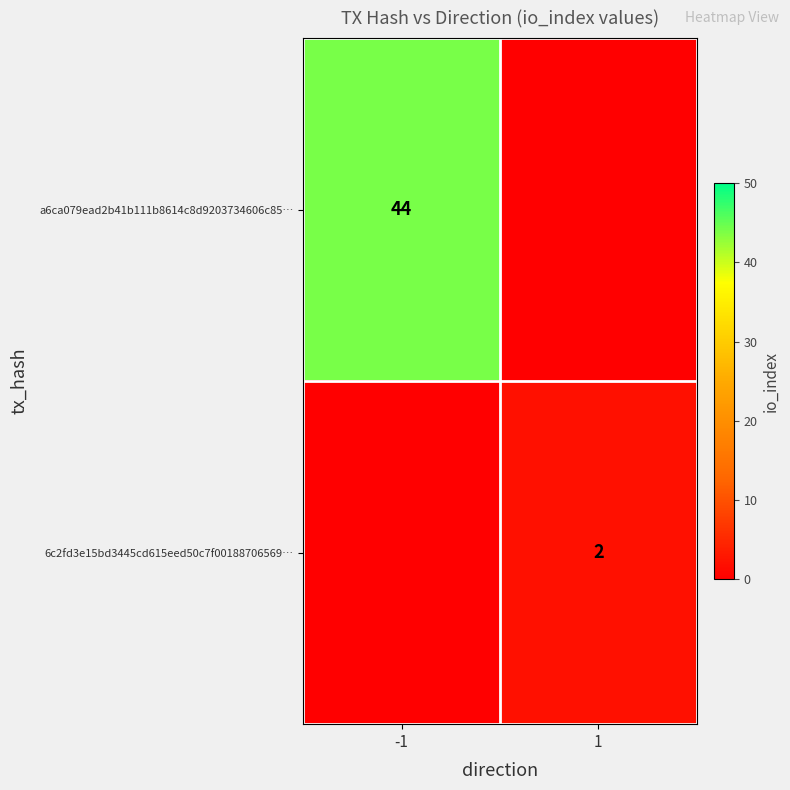

The value of 6c2fd3e15bd3445cd615eed50c7f00188706569… at 1 is 2. True or false?

True